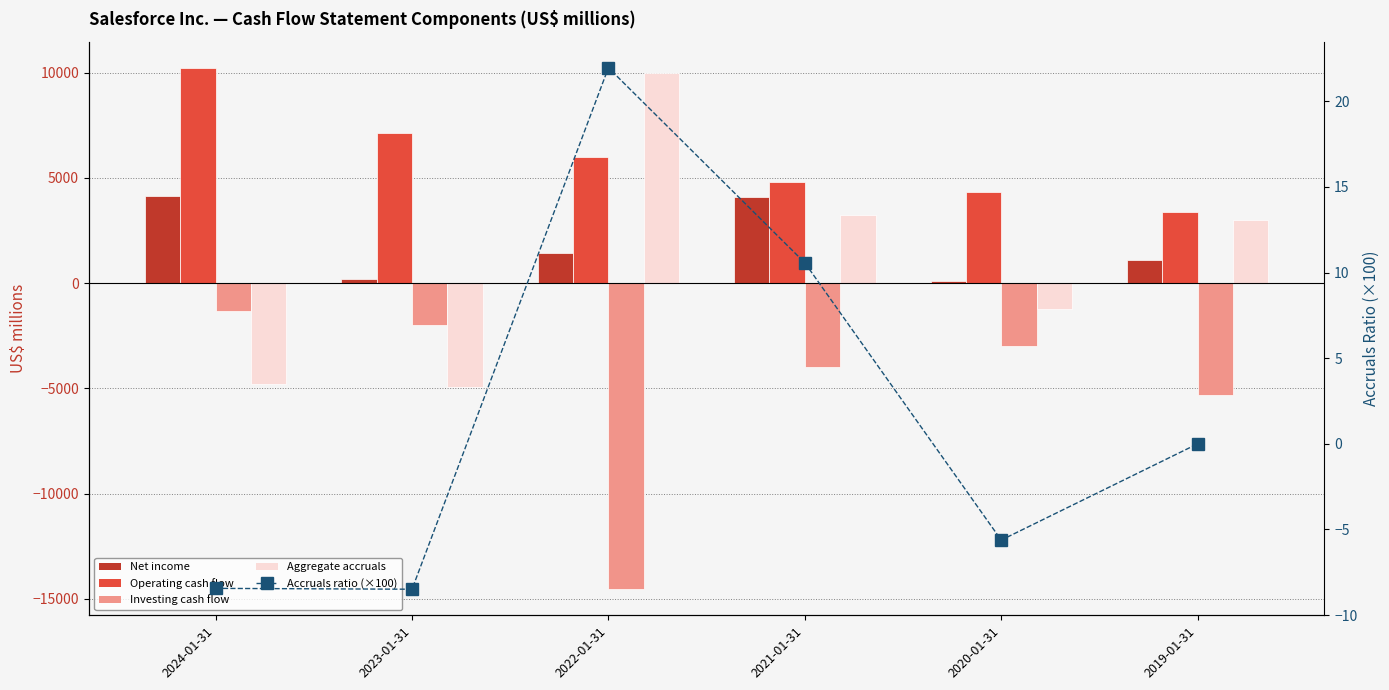

How many data points in Accruals ratio (×100) are above 0?

2